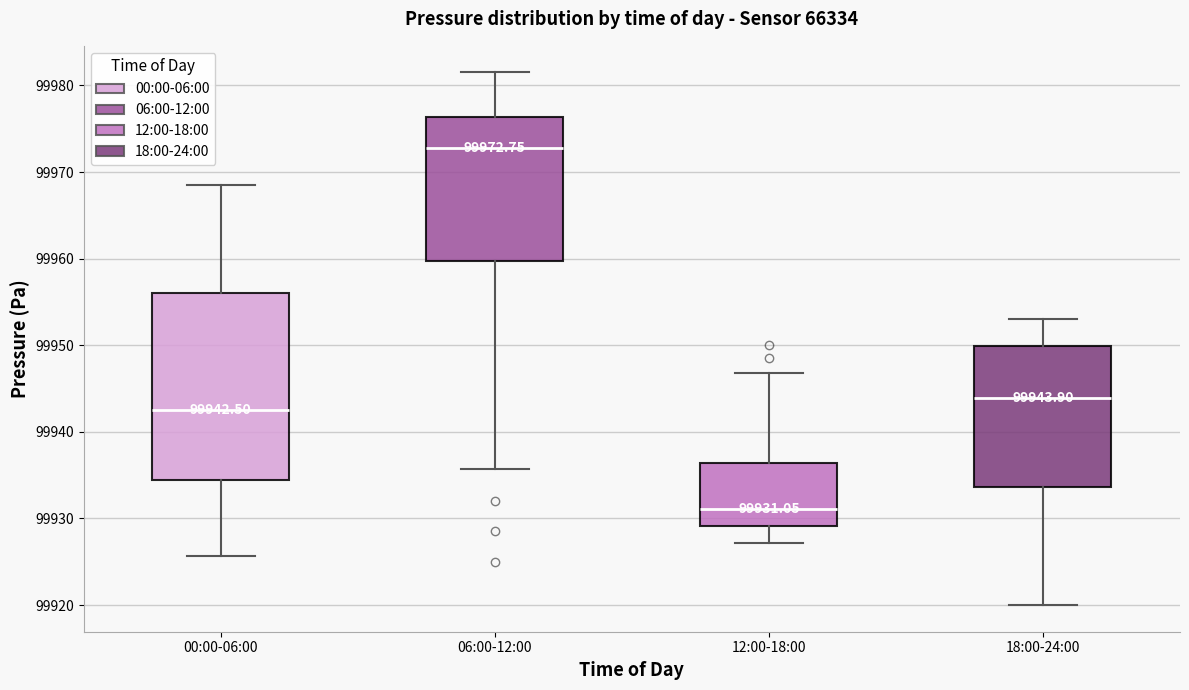

Which box's median line is the highest?

06:00-12:00